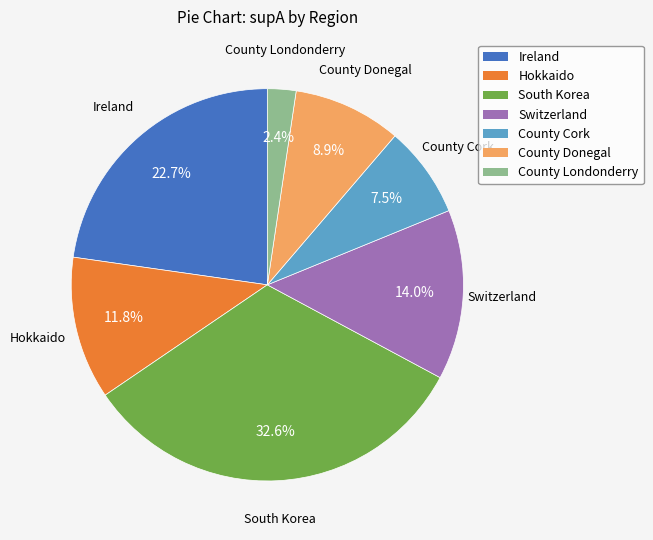

What is the smallest slice in the pie chart?

County Londonderry